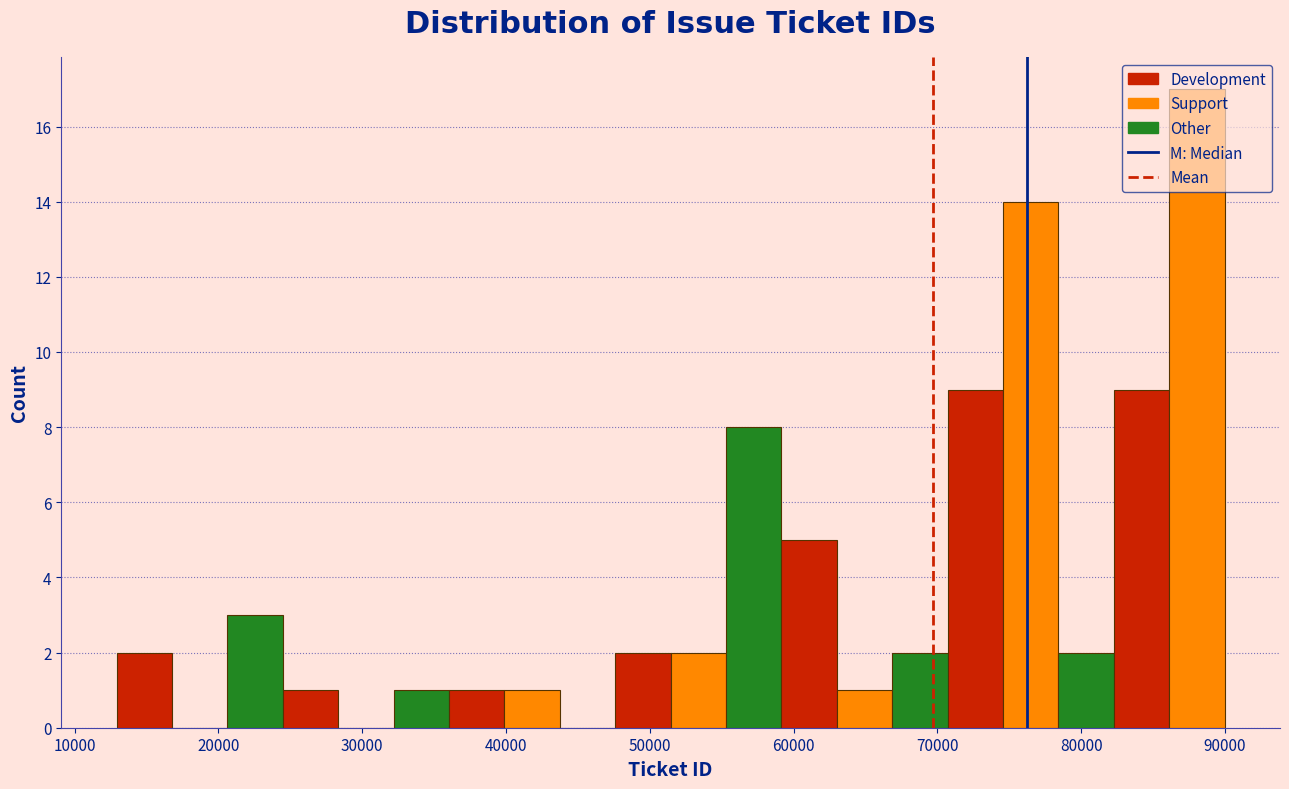

Read against the x-axis, roughly where is the centre of the tallest bar?

88000